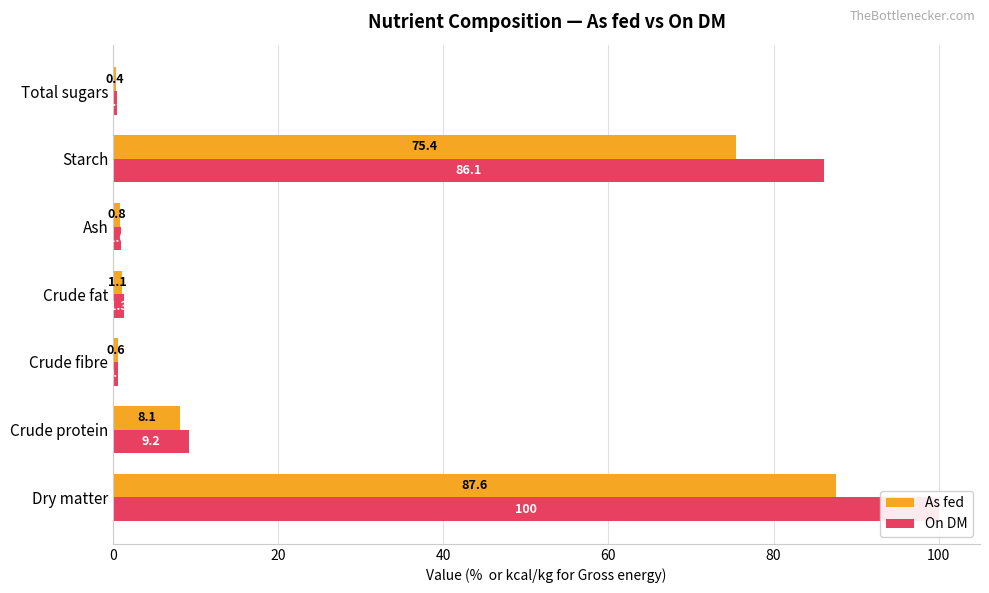

The value of As fed at 100 is 100.3. True or false?

False